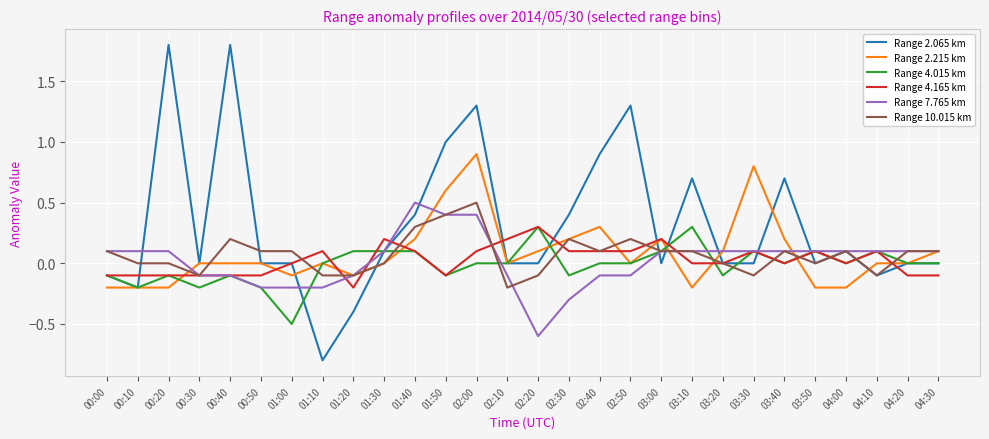

At which label does Range 7.765 km first exceed 0?

00:00